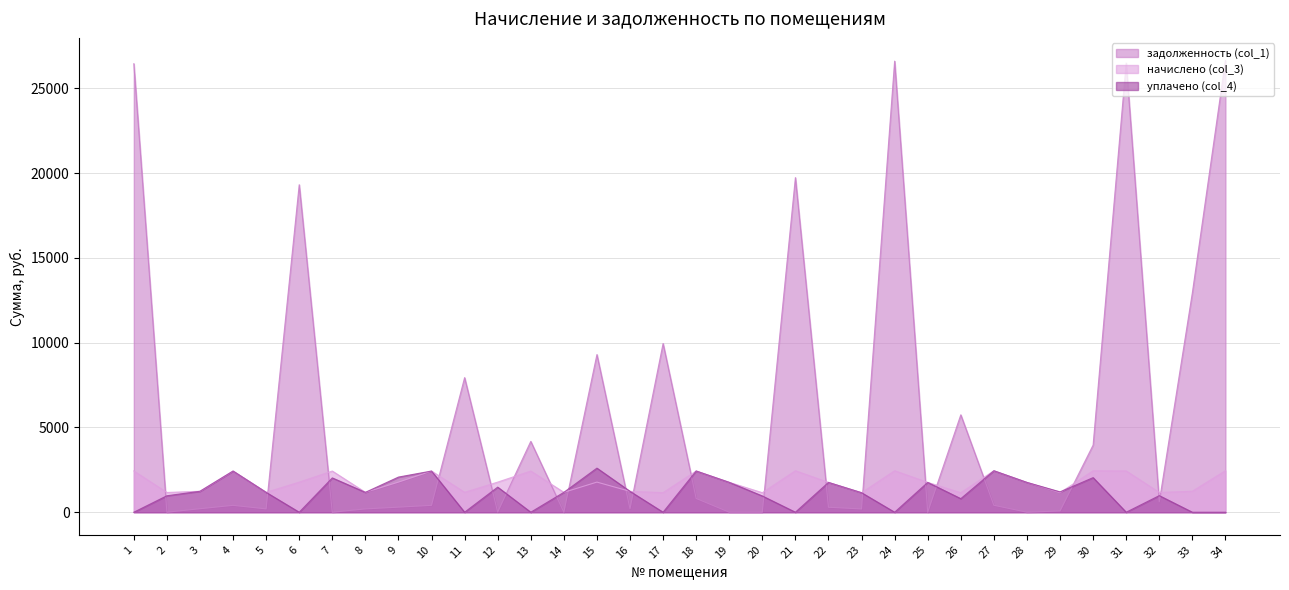

How many data points does each series have?

34